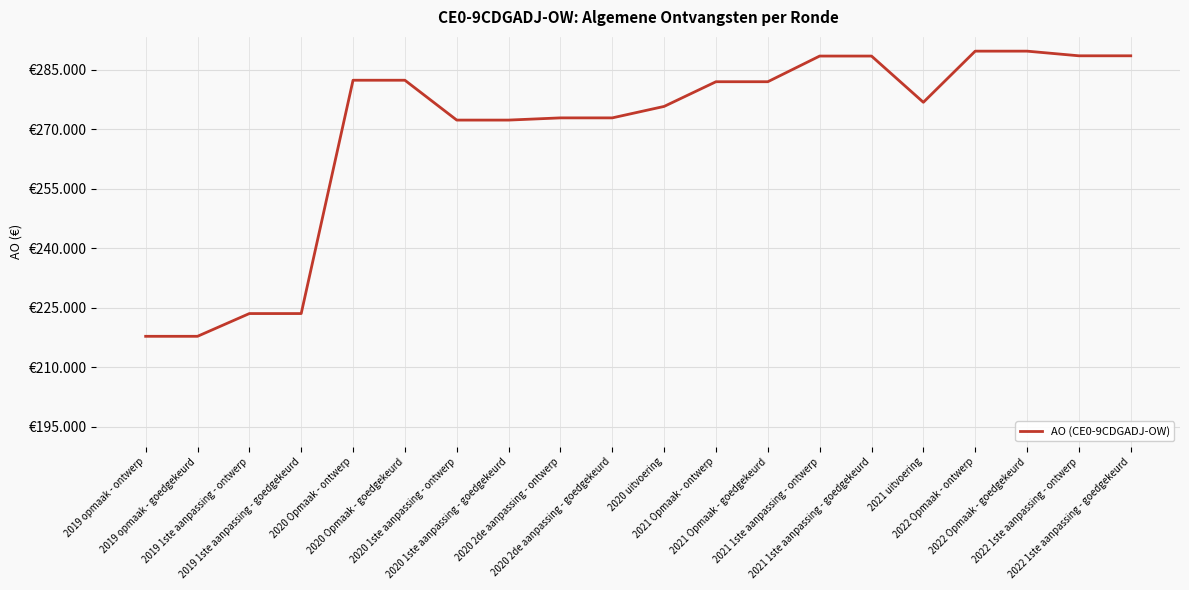

What is the difference between the values at 2022 1ste aanpassing - ontwerp and 2020 2de aanpassing - ontwerp?

15639